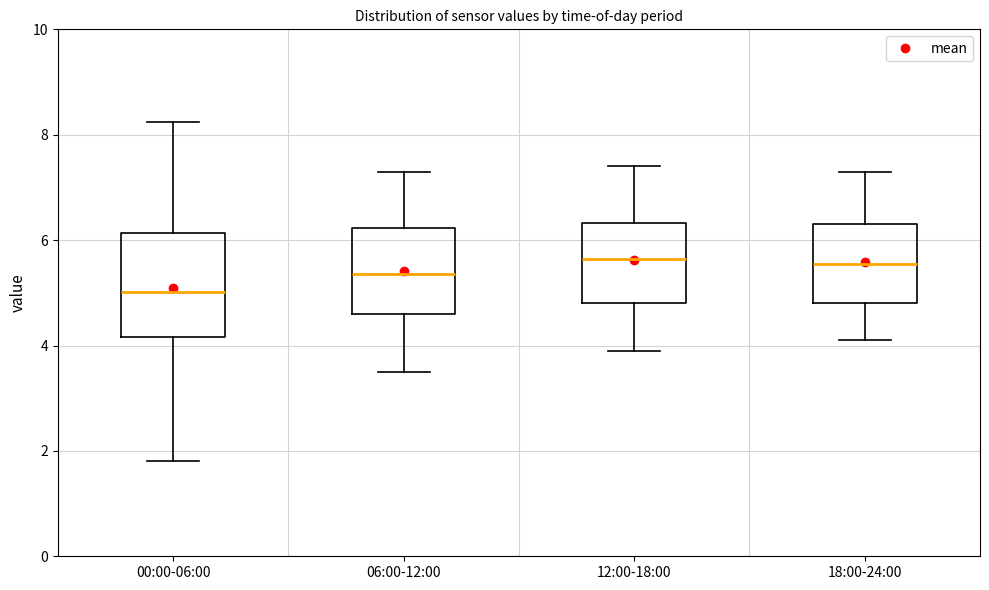

Comparing the boxes themselves (not the whiskers), which one is the tallest?

00:00-06:00